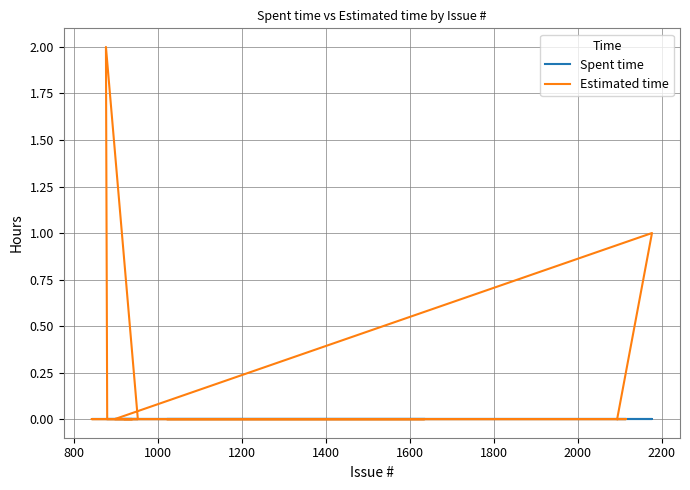

True or false: Spent time and Estimated time cross at least once.

False